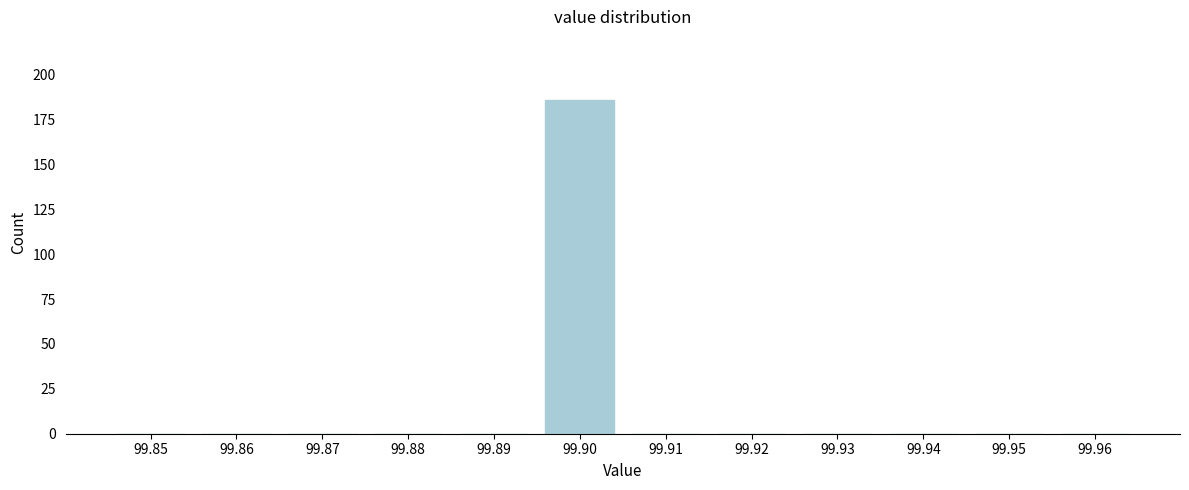

Reading left to right, what are all the values shown in this chart?

99.85=0	99.86=0	99.87=0	99.88=0	99.89=0	99.90=186	99.91=0	99.92=0	99.93=0	99.94=0	99.95=0	99.96=0